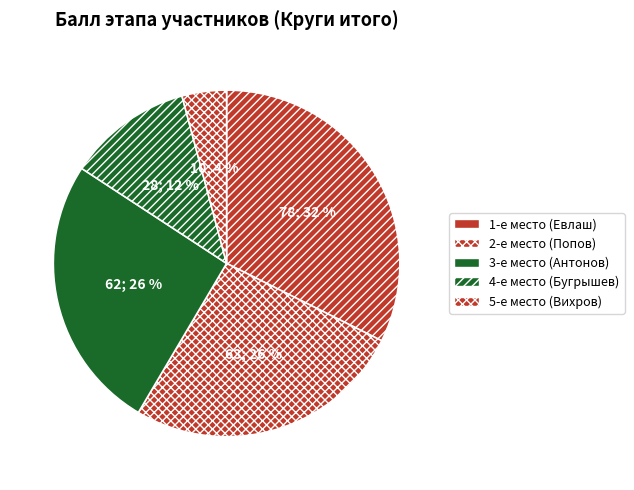

Which category has the smallest portion of the pie?

Вихров Андрей